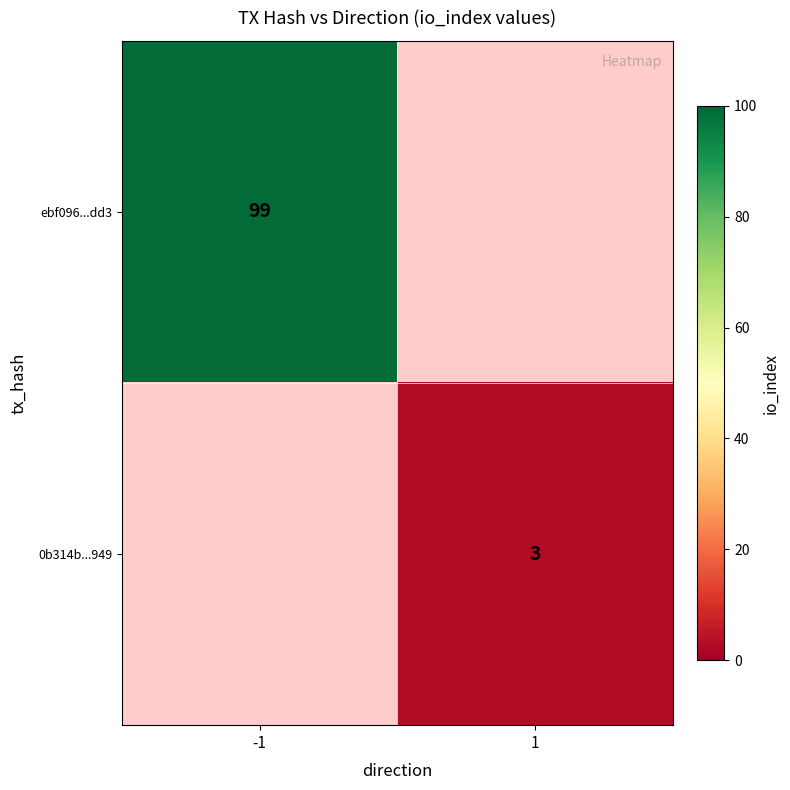

The value of 0b314b...949 at 1 is 3. True or false?

True